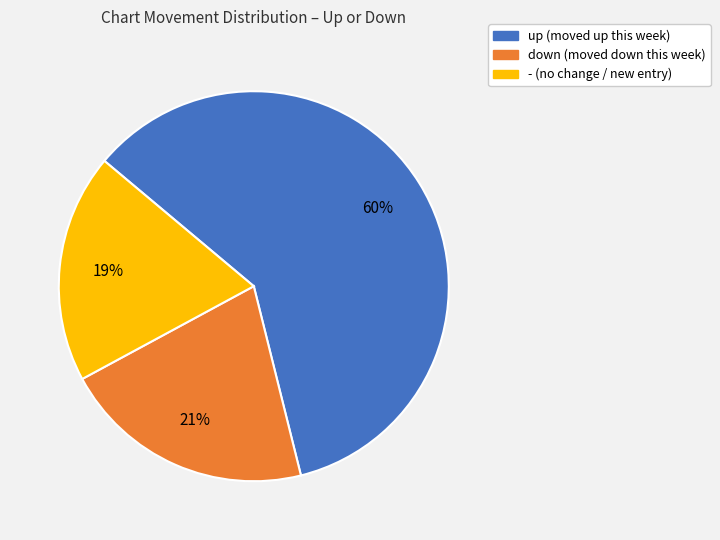

The down slice represents 31% of the pie. True or false?

False